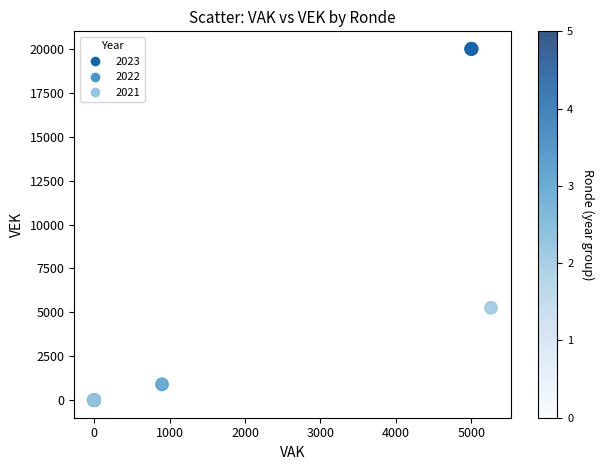

What Y value in the scatter plot is closest to 10000?

5260